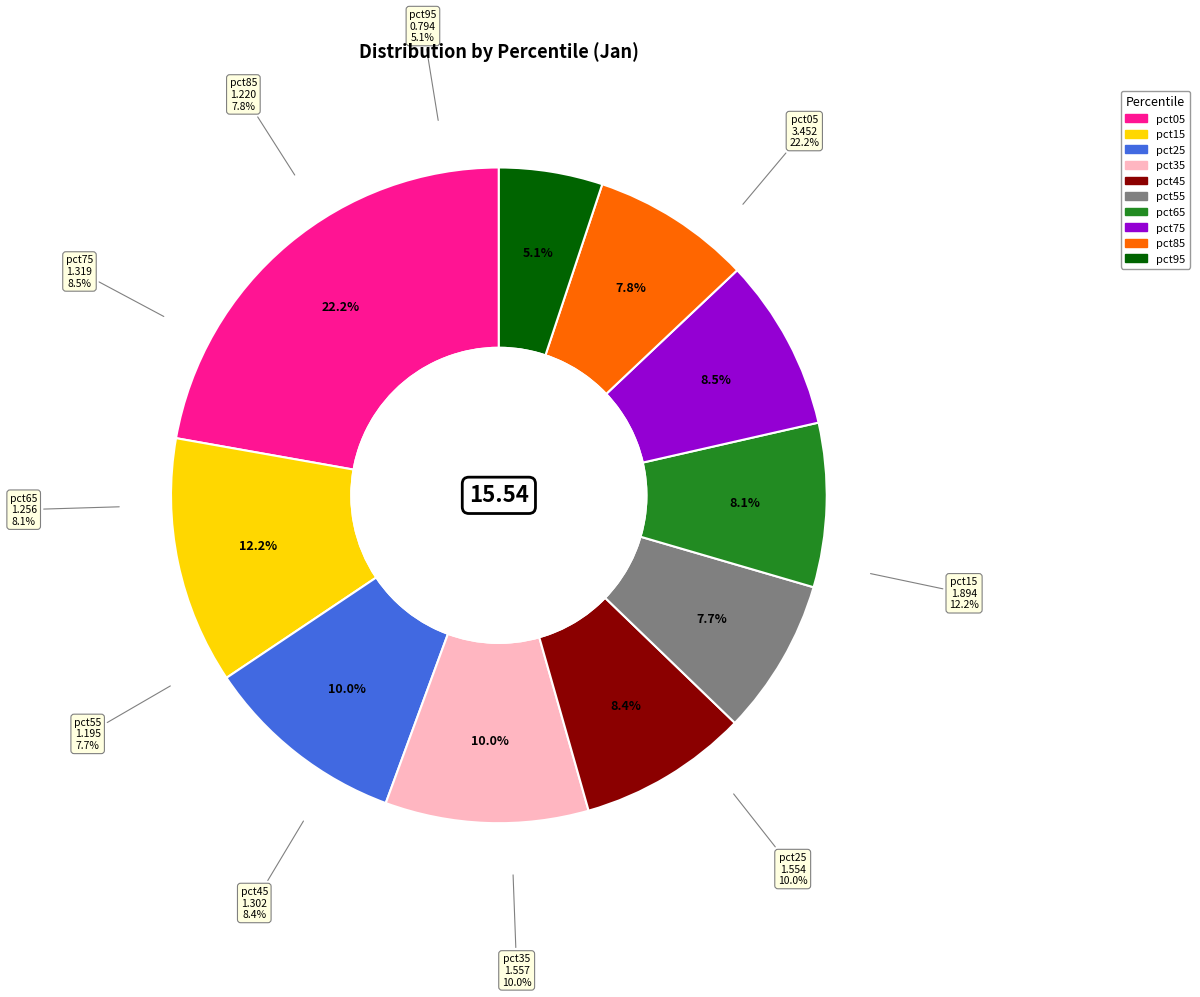

To the nearest percent, what is the average slice percentage?

10%